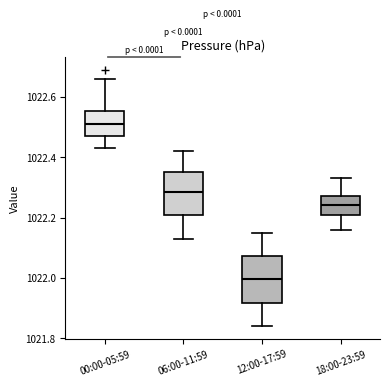

Reading left to right, transcribe this box plot: for each box, give where its median line is, the range the box spans, and where its two whiskers end, as read against the y-axis. The values are not printed on the chart, so give them approximately, as read against the axis.

00:00-05:59: median 1022.52, box 1022.48 to 1022.56, whiskers 1022.44 to 1022.66
06:00-11:59: median 1022.28, box 1022.20 to 1022.36, whiskers 1022.14 to 1022.42
12:00-17:59: median 1022.00, box 1021.92 to 1022.08, whiskers 1021.84 to 1022.16
18:00-23:59: median 1022.24, box 1022.20 to 1022.28, whiskers 1022.16 to 1022.34